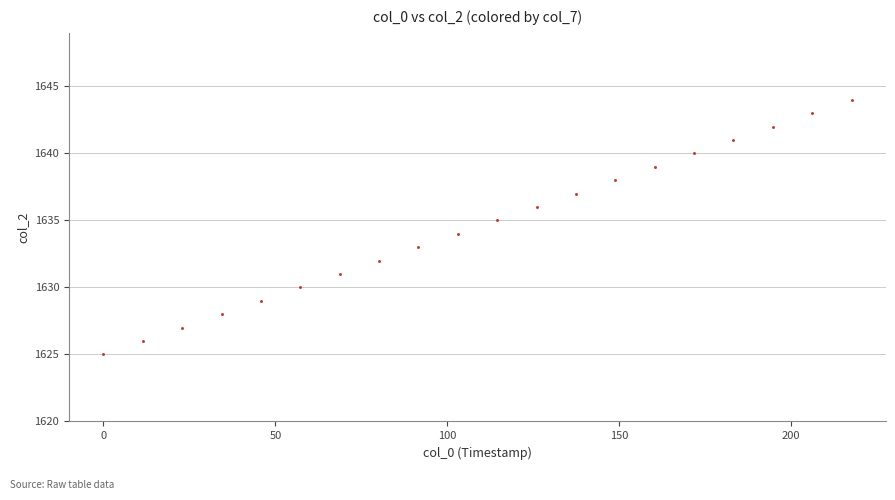

What is the range of Y values (max minus min)?

19